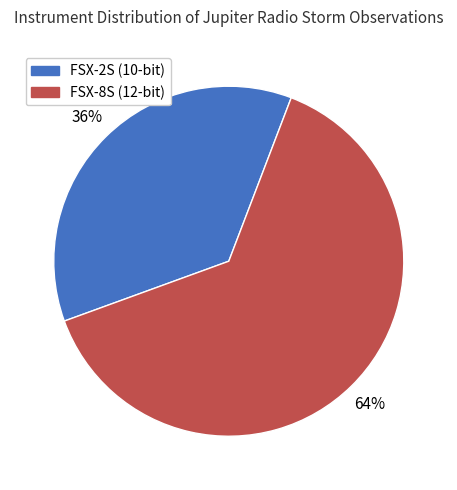

Rank the categories by value from highest to lowest.

FSX-8S (12-bit), FSX-2S (10-bit)